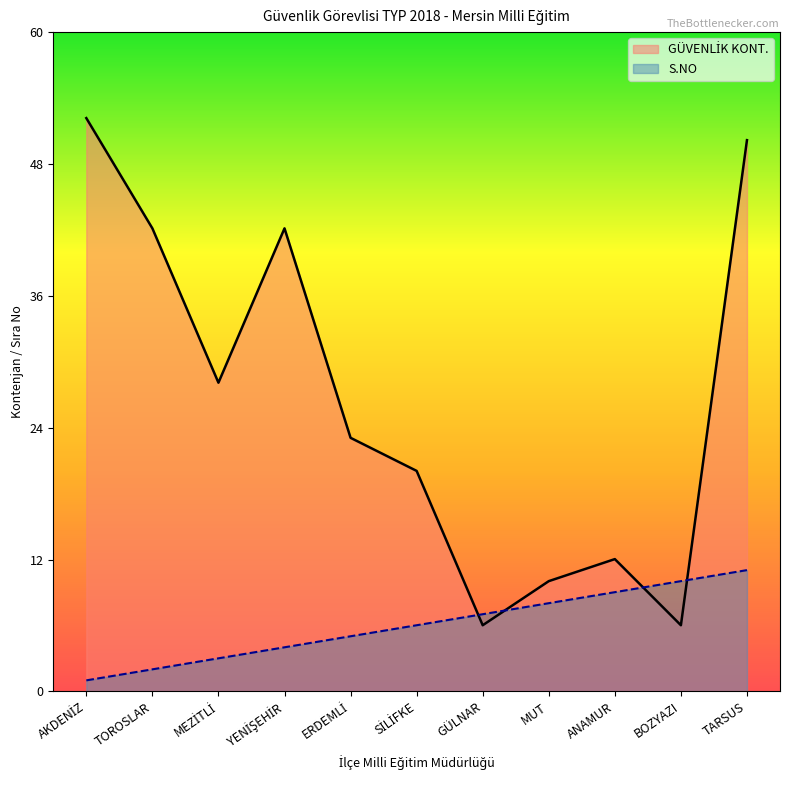

True or false: GÜVENLİK KONT. and S.NO cross at least once.

True